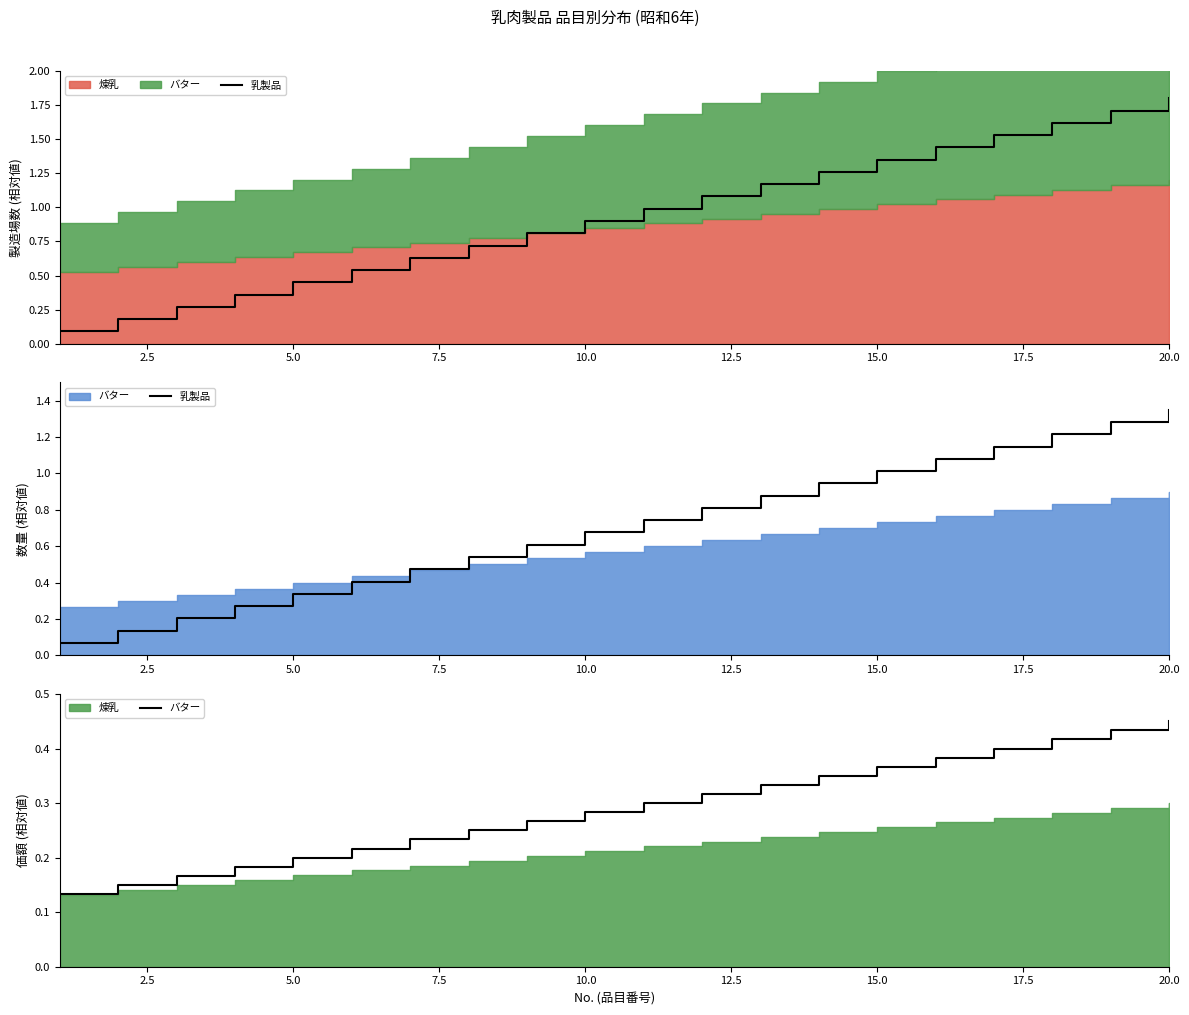

Which category has the highest value in the バター series?

20.0